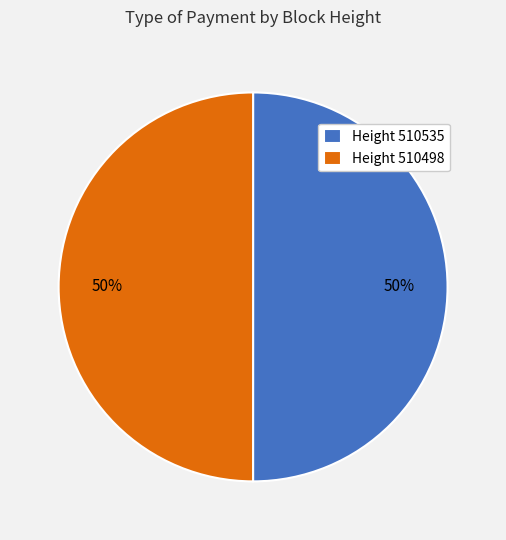

Do Height 510535 and Height 510498 together represent more than half of the pie?

Yes